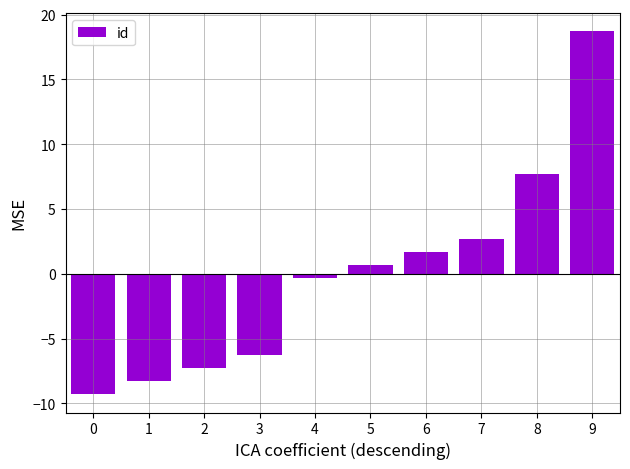

Which has a higher value, 9 or 1?

9